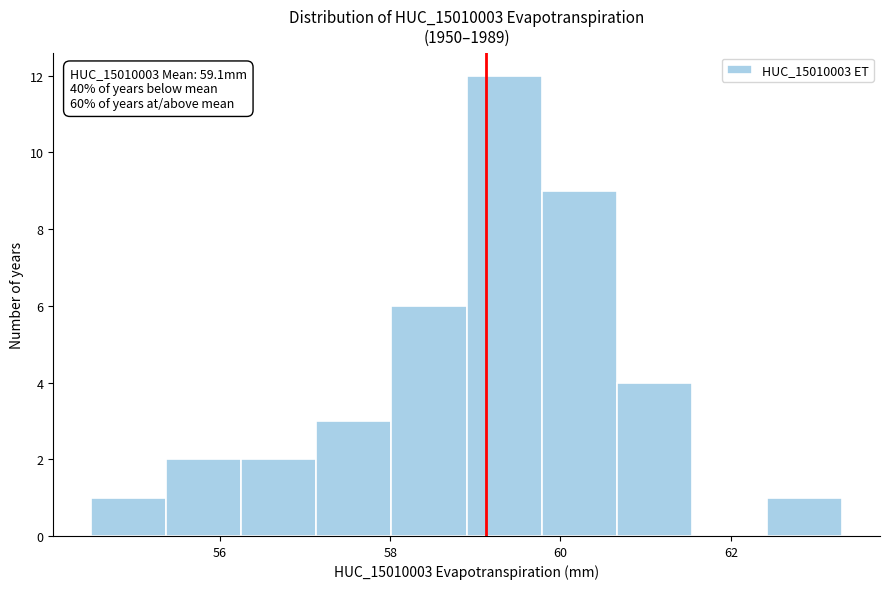

Which range on the x-axis has the tallest bar?

58.8 to 59.8